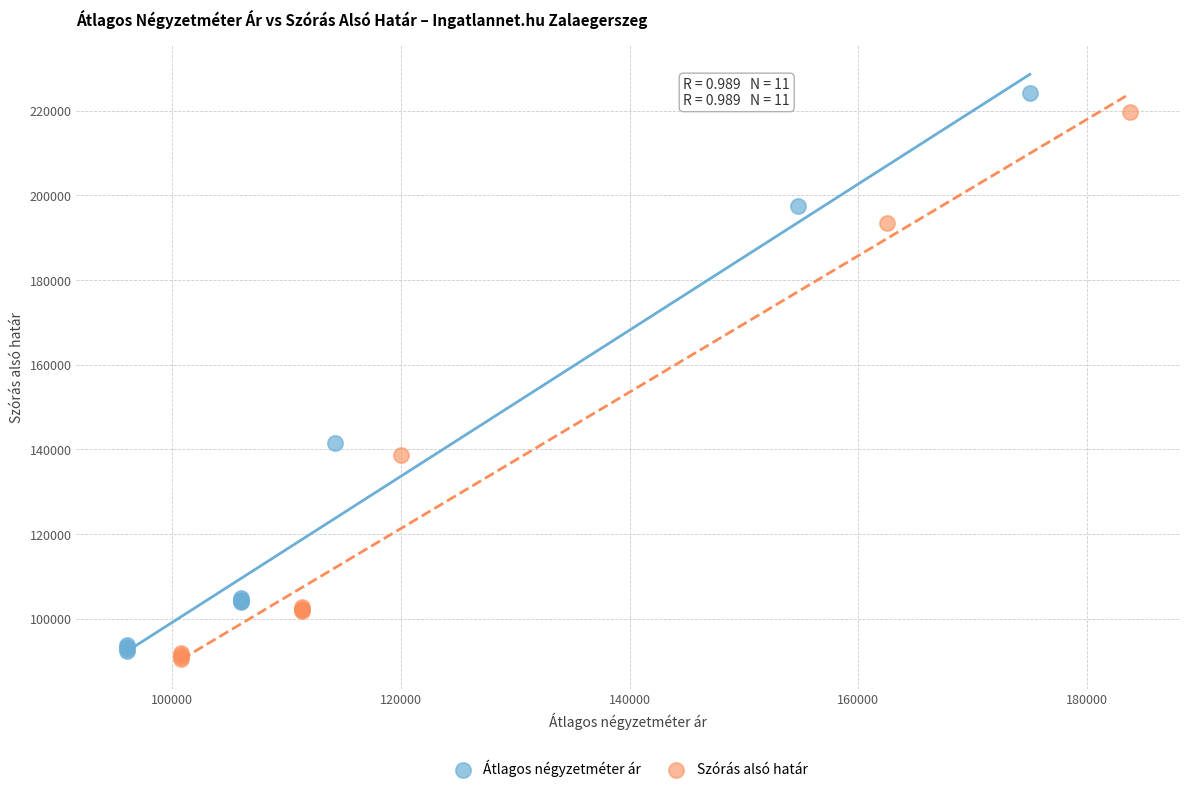

Which series contains the highest Y value?

Átlagos négyzetméter ár